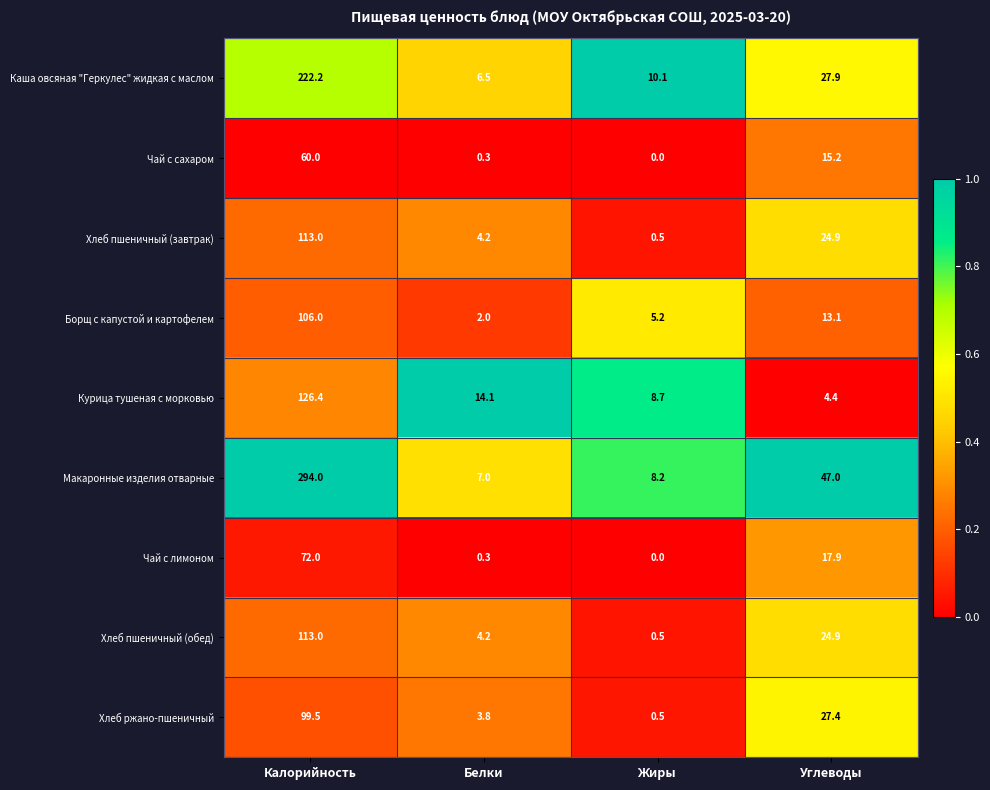

The value of Борщ с капустой и картофелем at Белки is 3.5. True or false?

False